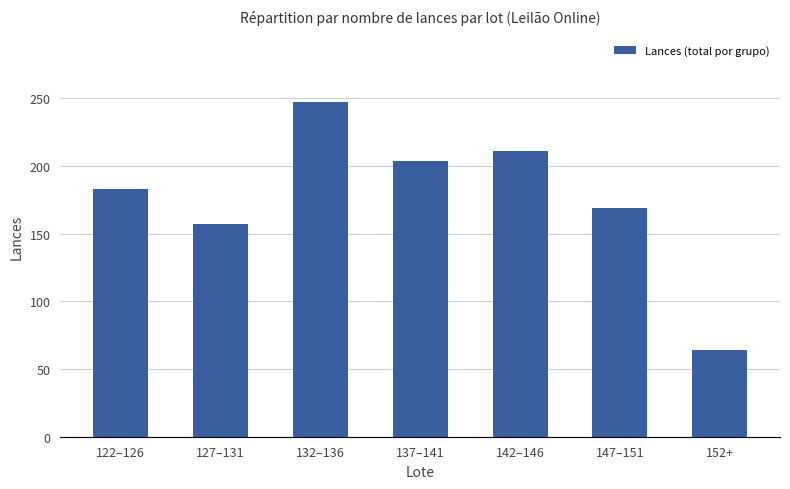

What position from the right is 142–146?

3